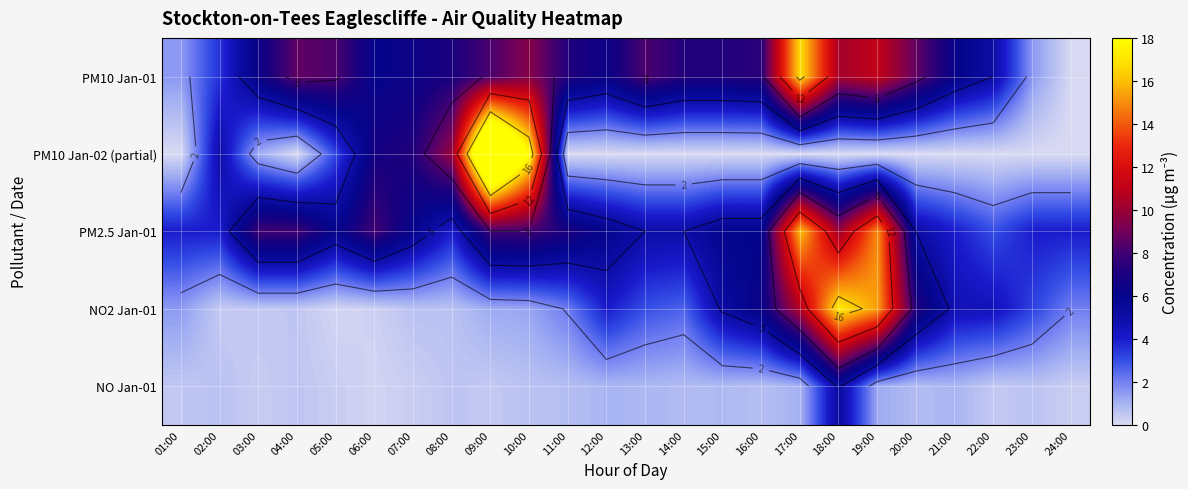

How many data points in PM10 Jan-01 are less than 7?

10